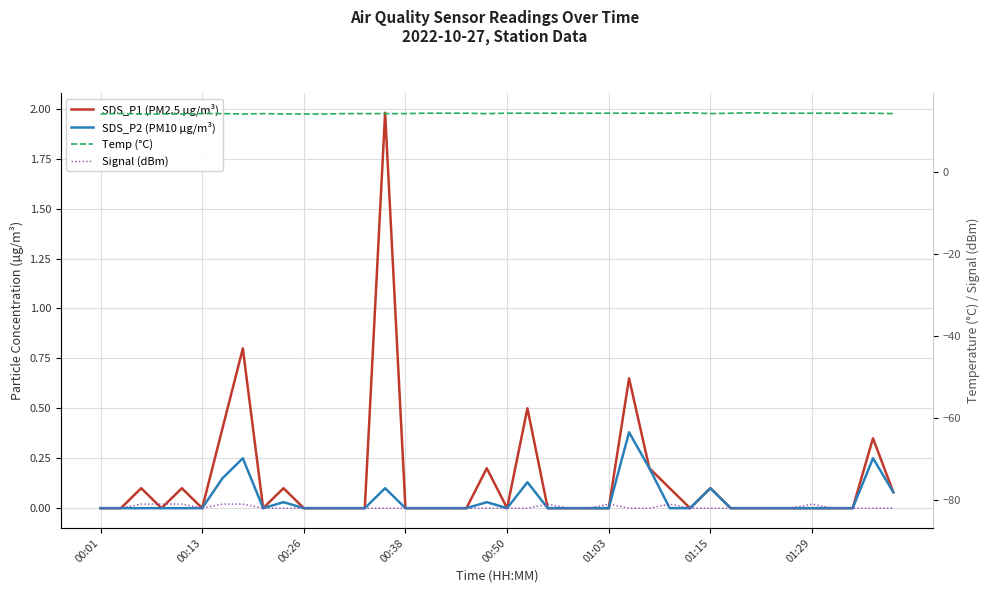

What is the value of the Temp (°C) point at the 20th from the left?

14.3